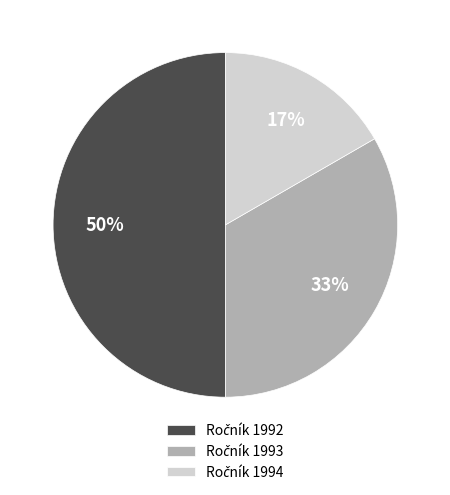

To the nearest percent, what is the average slice percentage?

33%